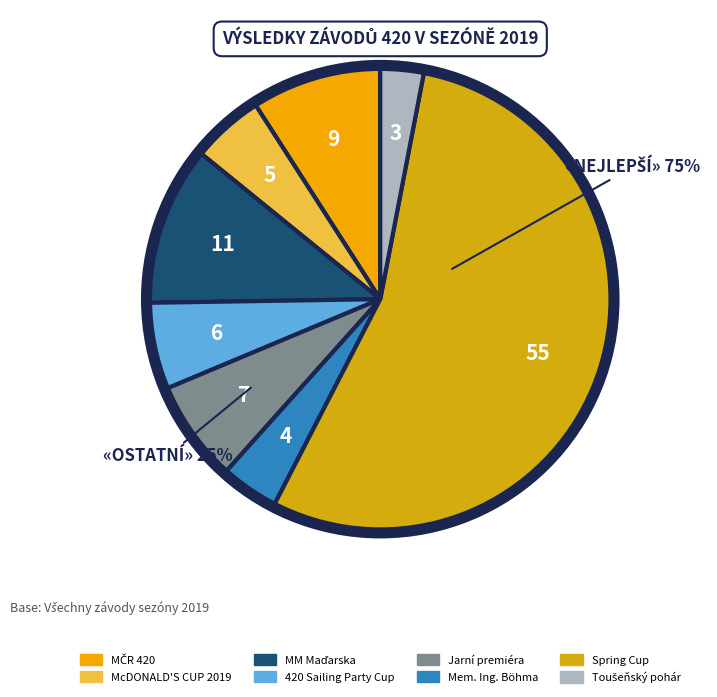

Between Jarní premiéra and McDONALD'S CUP 2019, which is larger?

Jarní premiéra